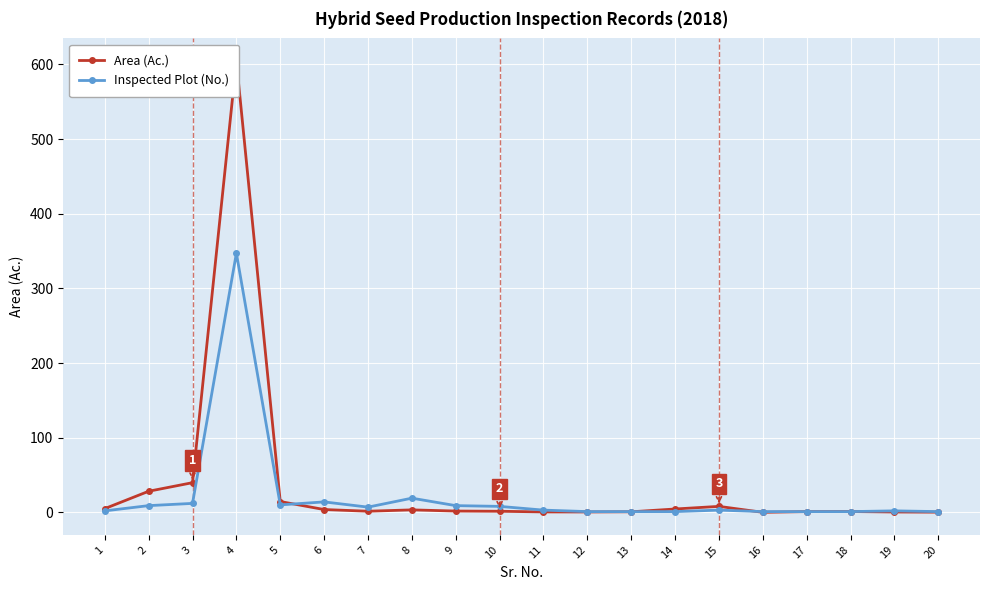

What is the sum of the Inspected Plot (No.) values at 8 and 3?

31